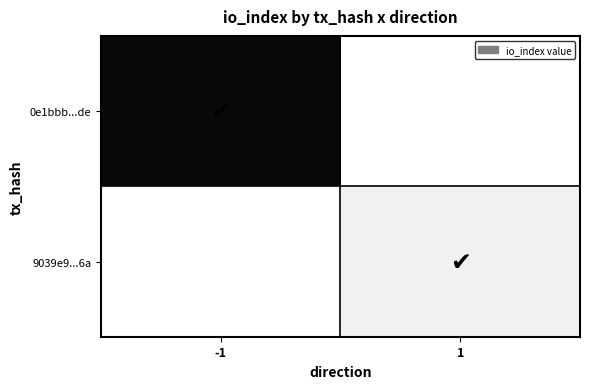

What is the maximum value shown in the chart?

97.0